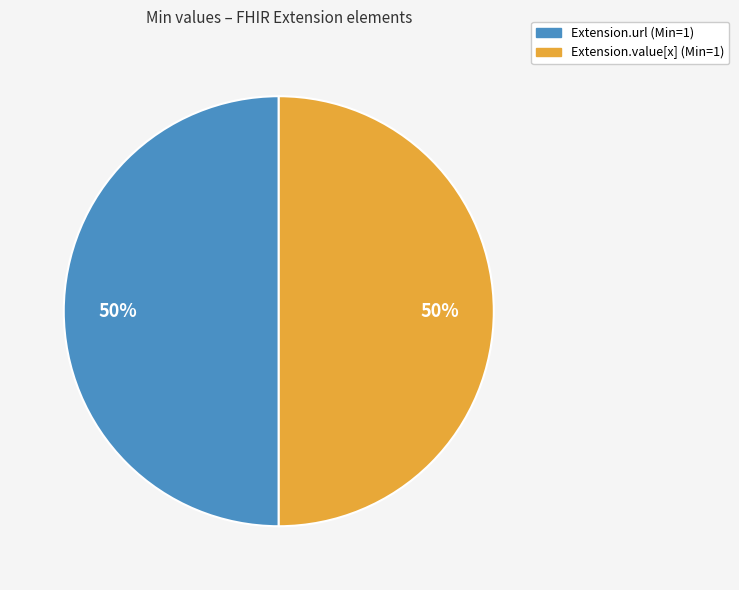

To the nearest percent, what is the average slice percentage?

50%